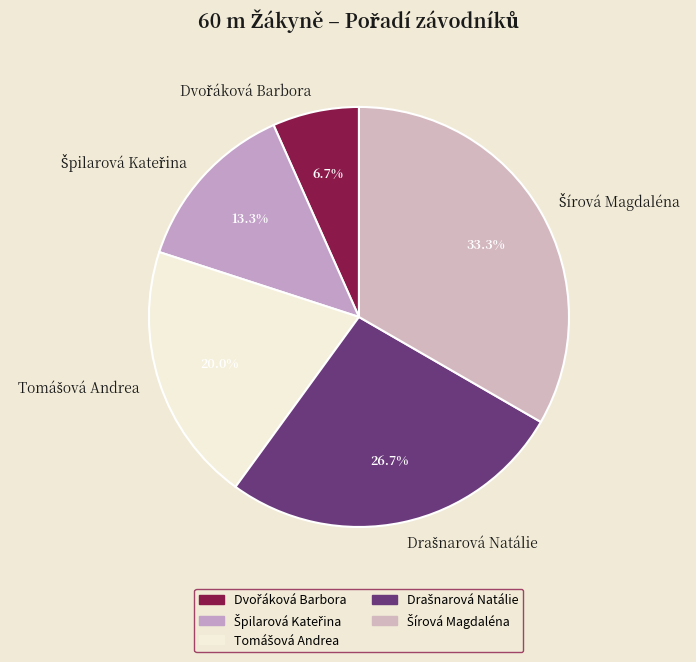

Does any single category account for the majority?

No